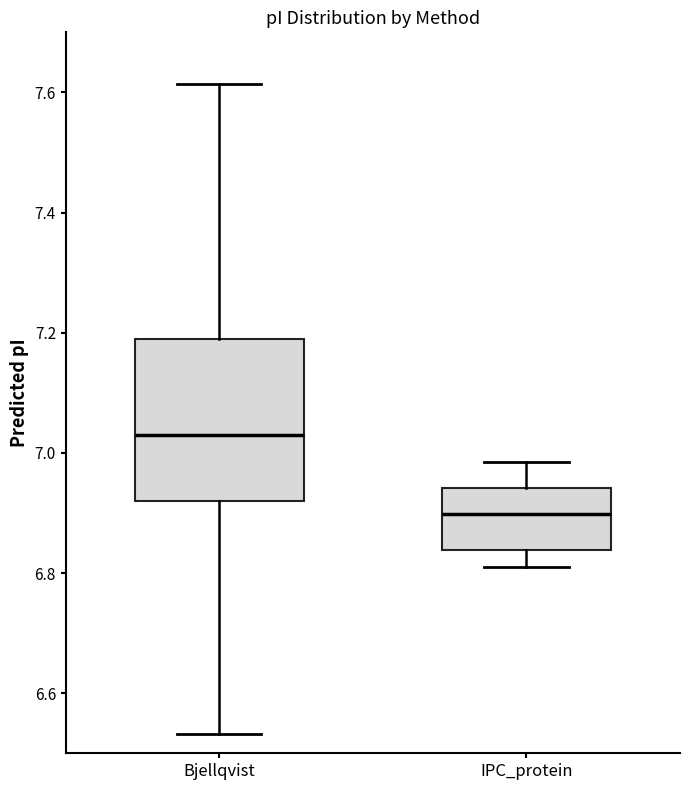

Which box's median line is the lowest?

IPC_protein